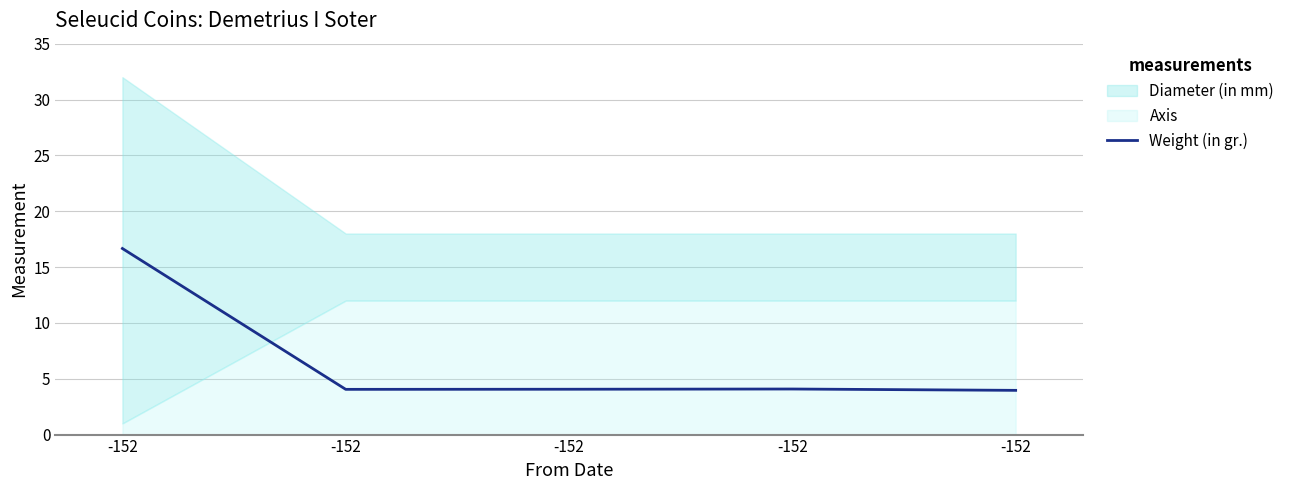

Which has a higher value, -152 or -152?

-152